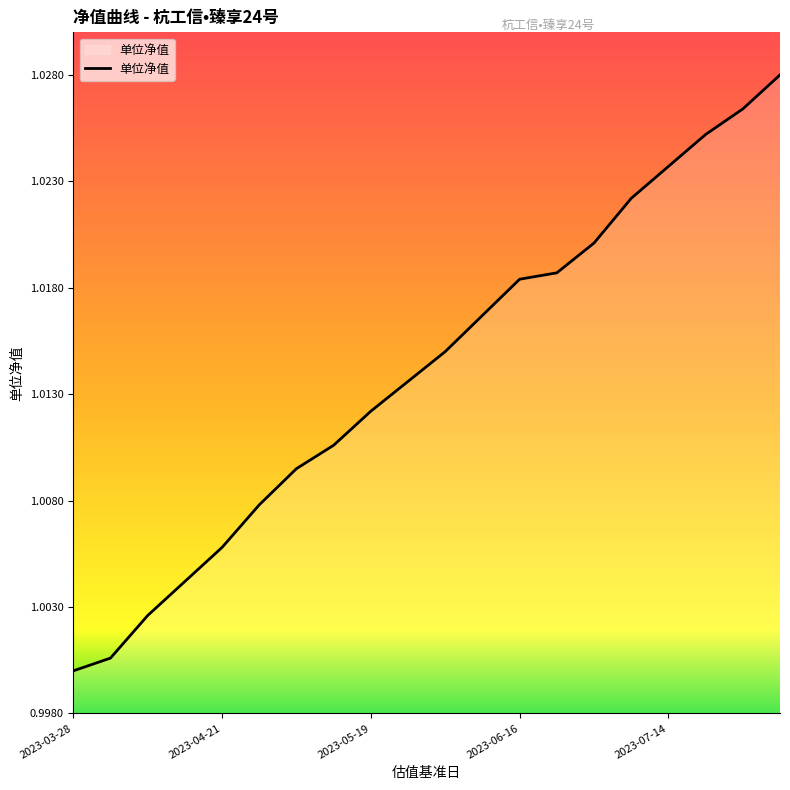

Count the number of data series in this chart.

1